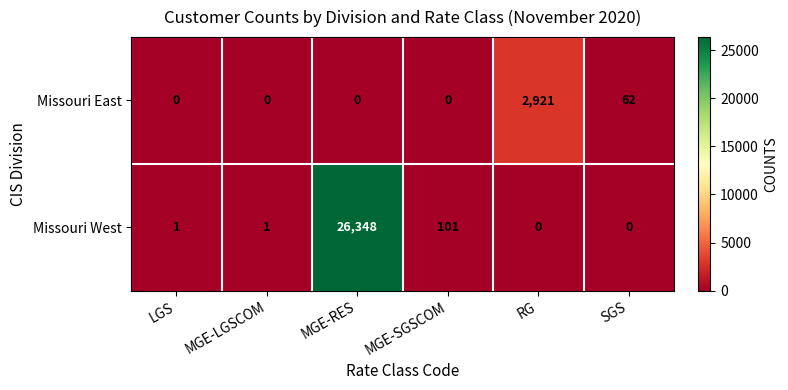

Which series has the largest range (max minus min)?

Missouri West